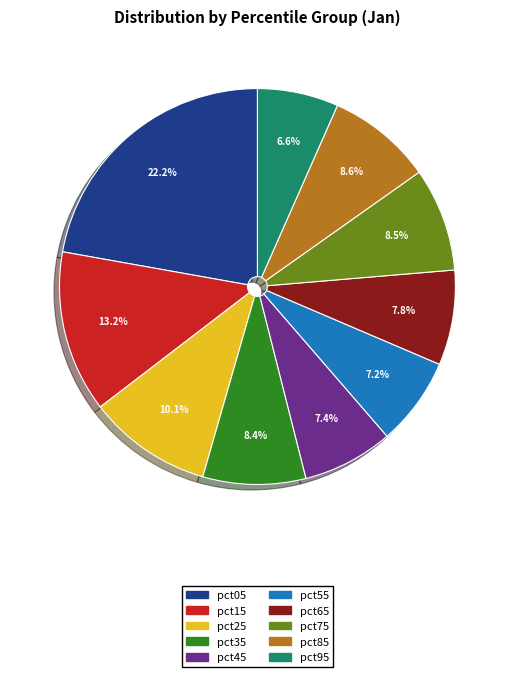

How many slices are in this pie chart?

10